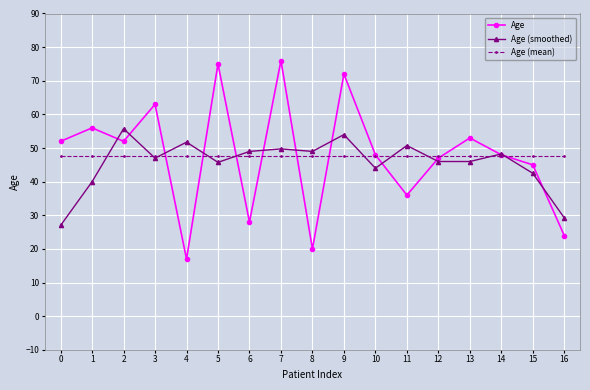

What is the spread (max minus min) of values at 7?

28.2